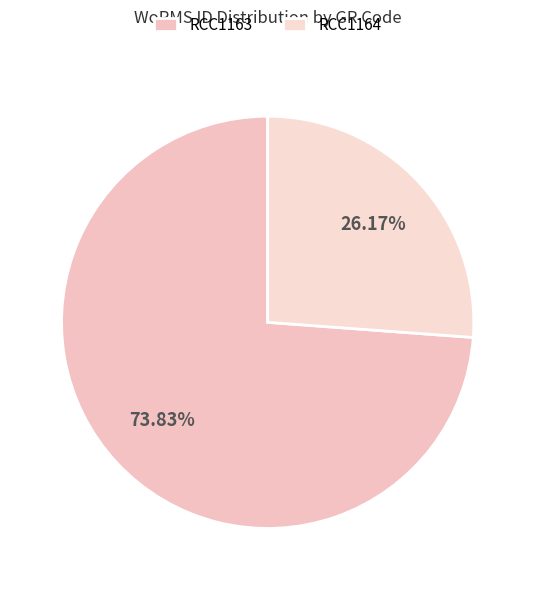

The RCC1164 slice represents 20% of the pie. True or false?

False